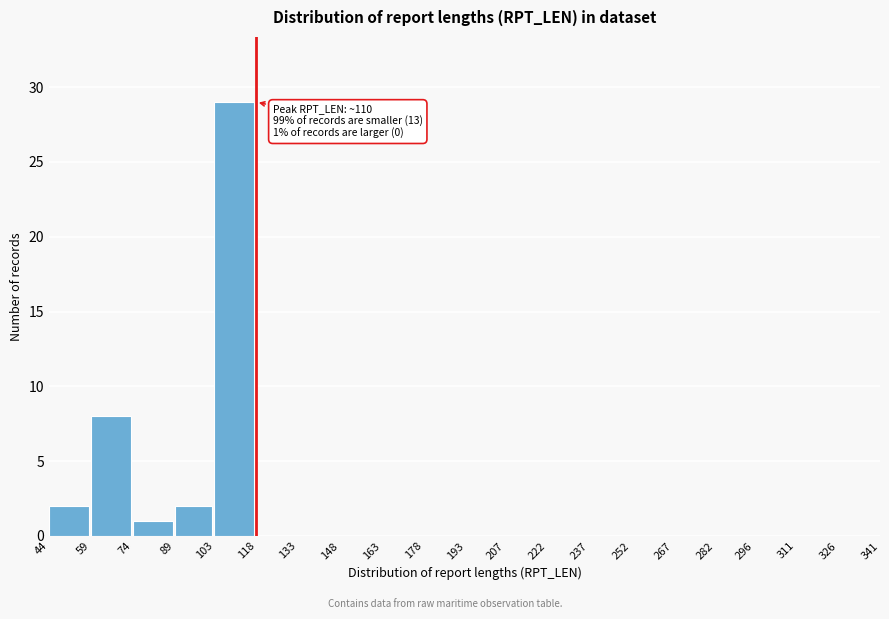

Over which range of the x-axis is the bar tallest?

103 to 118